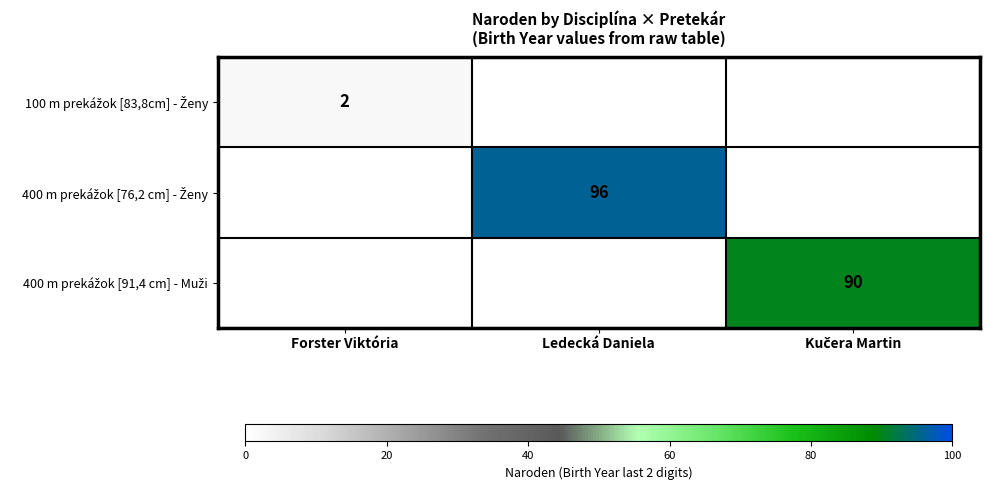

At how many categories does at least one series exceed 38?

2